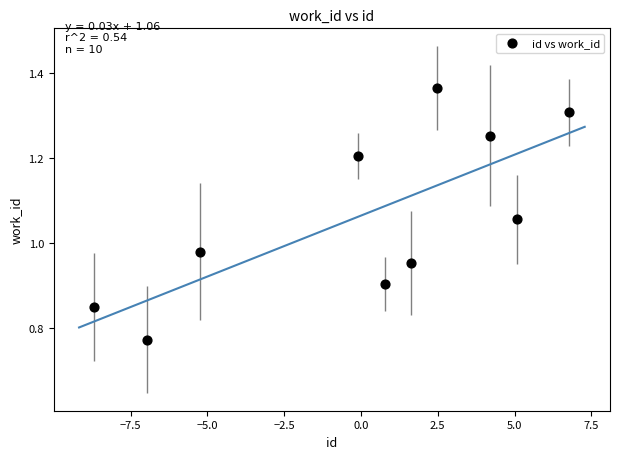

What is the range of X values (max minus min)?

15.5